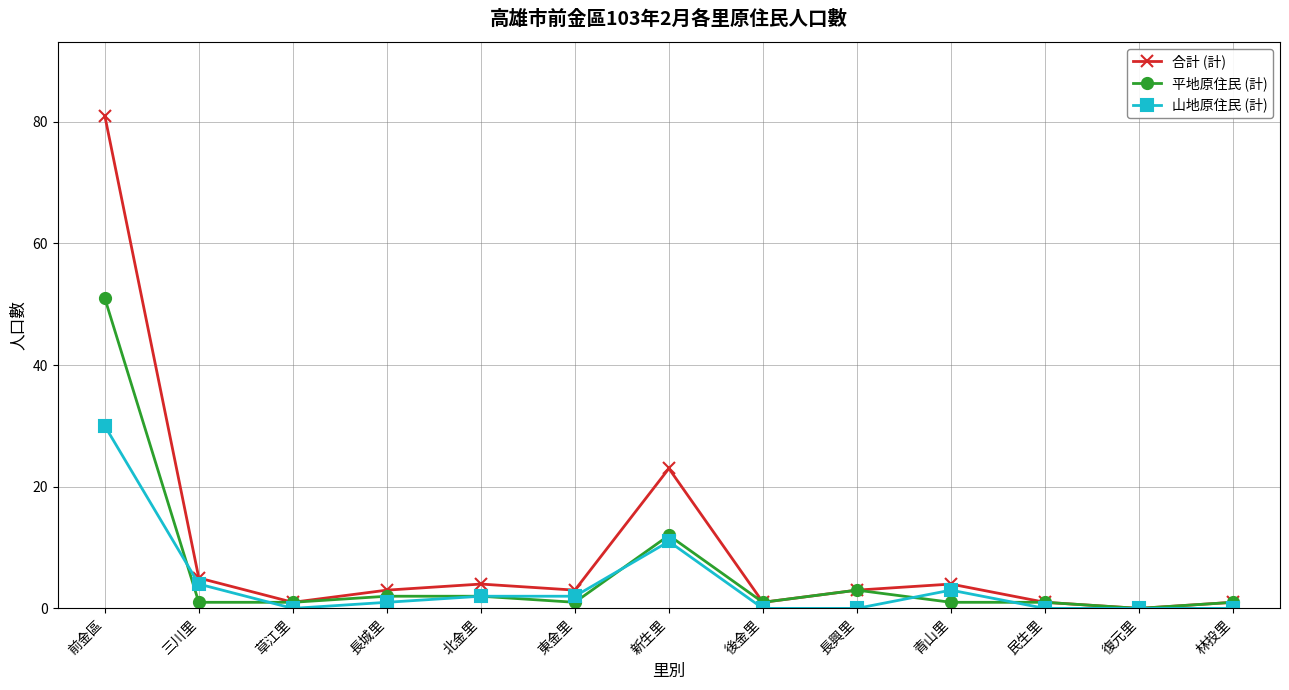

At how many categories does at least one series exceed 60?

1